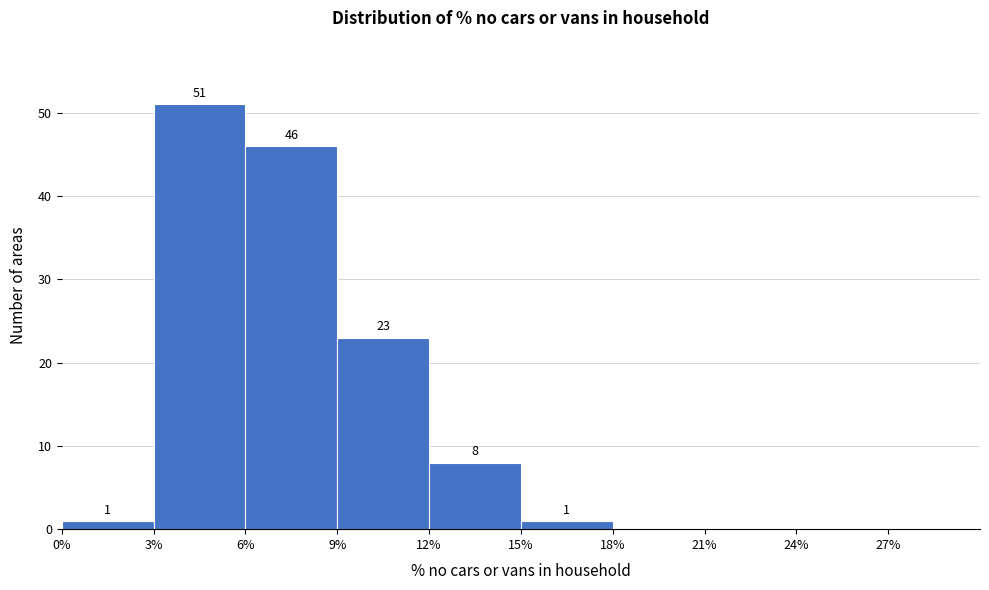

Over which range of the x-axis is the bar tallest?

3 to 6